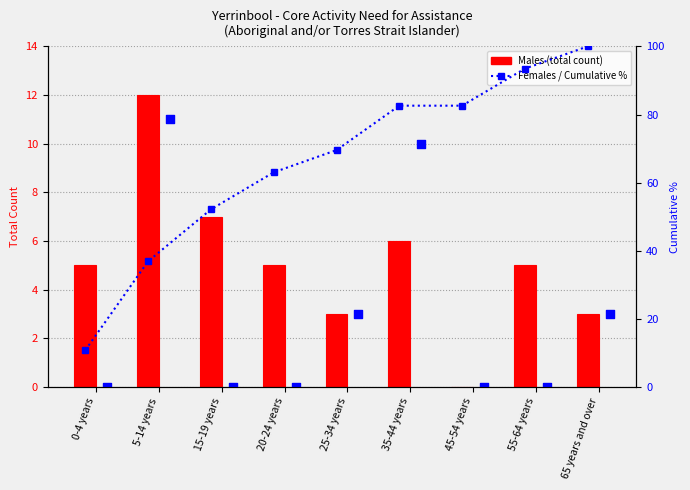

At which category is the sum across all series the highest?

65 years and over